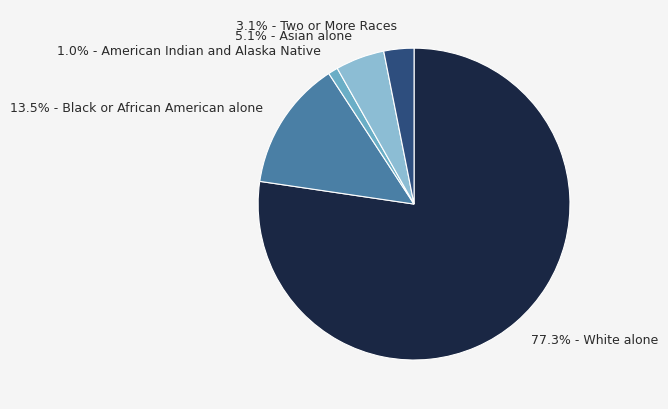

What is the smallest slice in the pie chart?

American Indian and Alaska Native